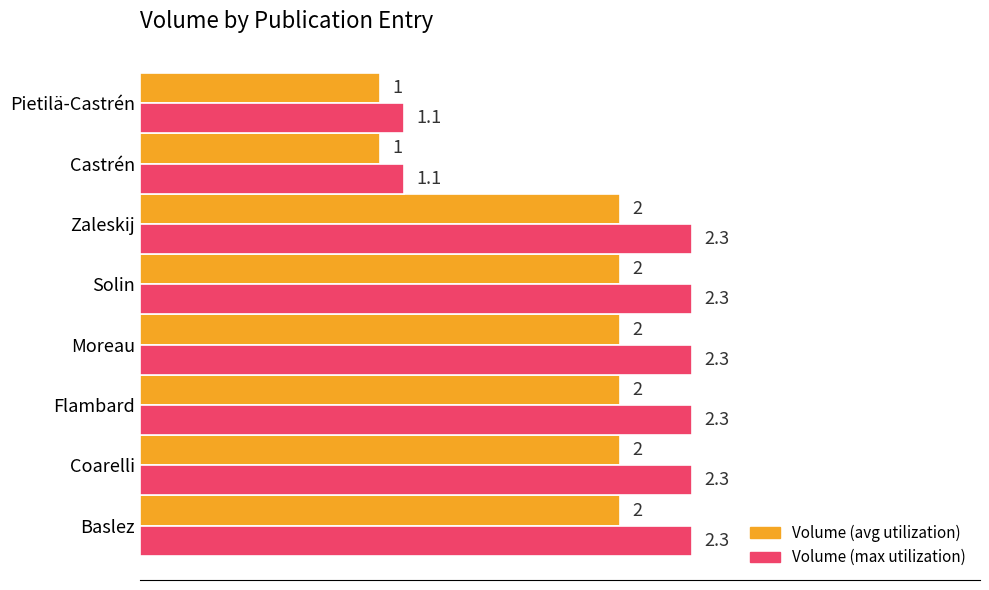

What is the smallest value displayed?

1.0